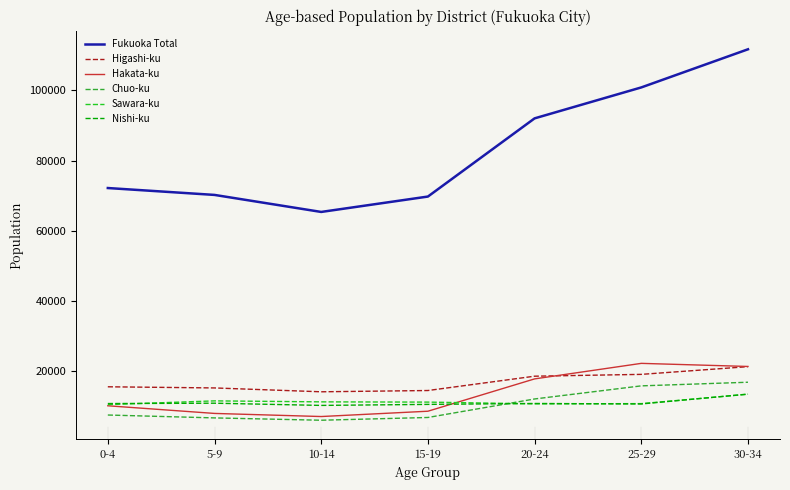

What position from the right is 30-34?

1